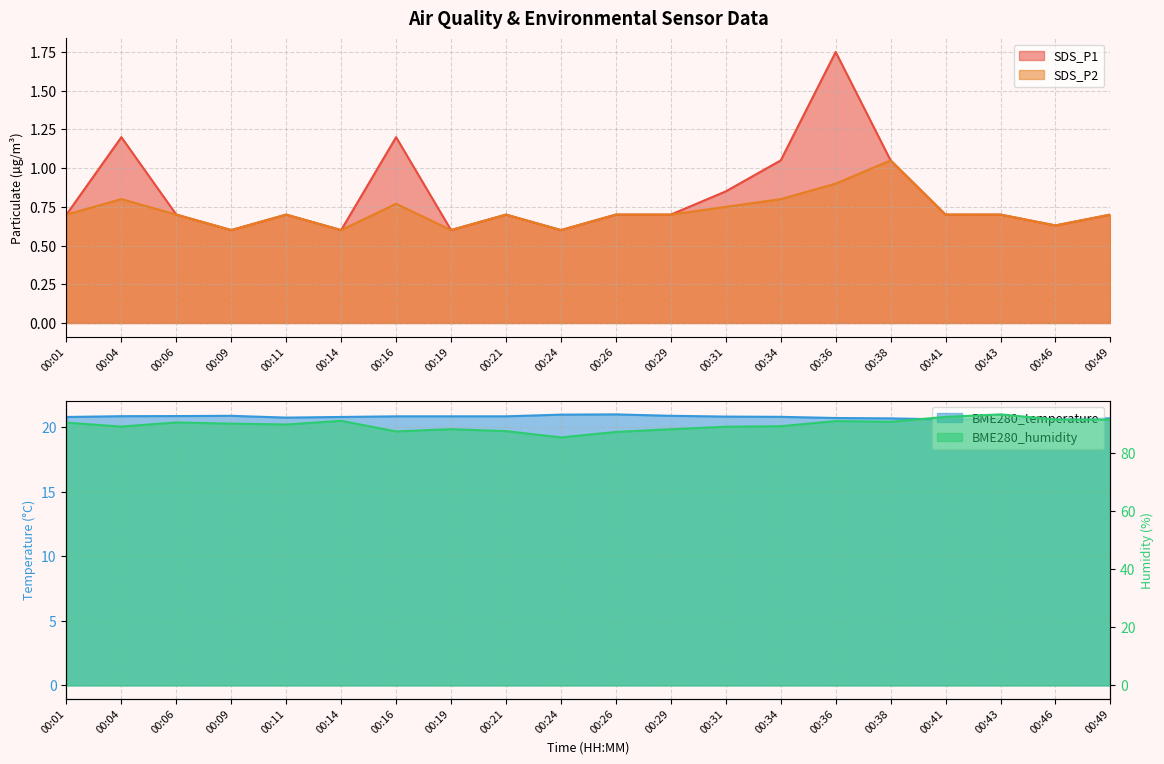

How many interior local peaks does the SDS_P1 series have?

5